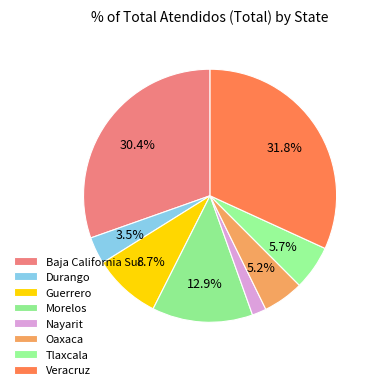

Which slice is the largest?

Veracruz